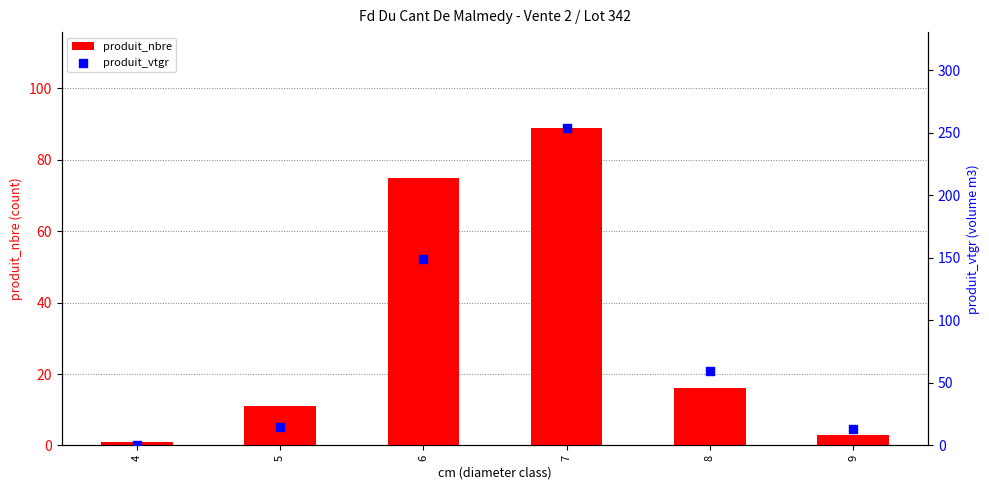

Which series has the largest total across all categories?

produit_vtgr